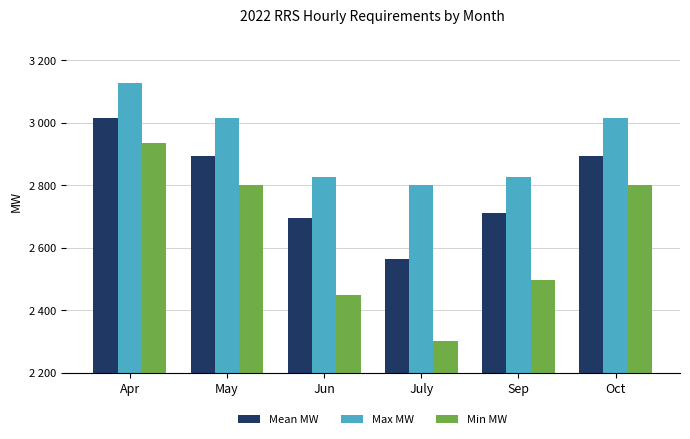

Which category has the lowest value across all series?

July